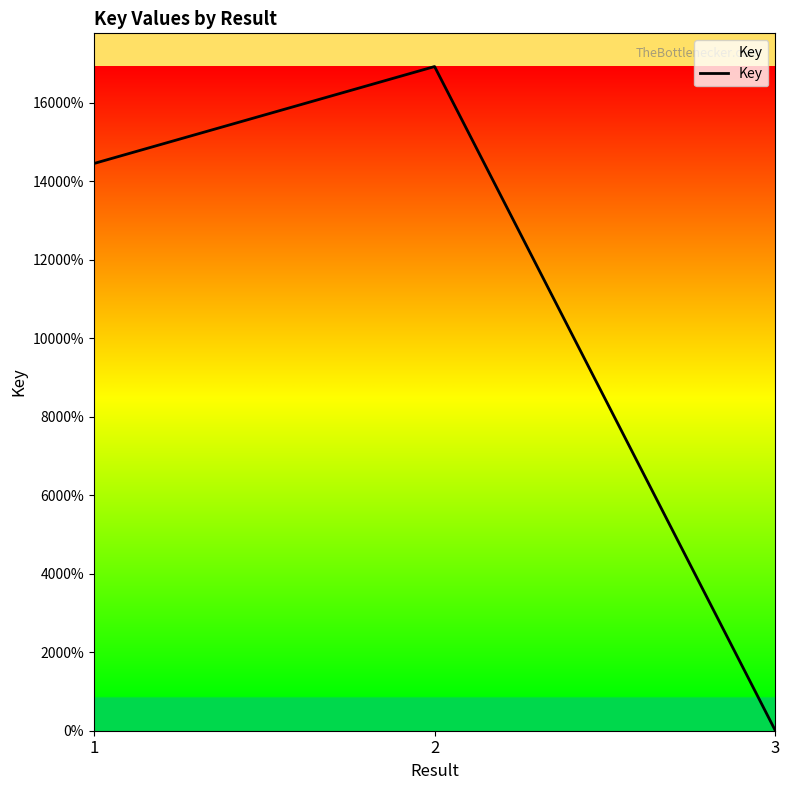

Does the chart display data point markers on the line(s)?

No